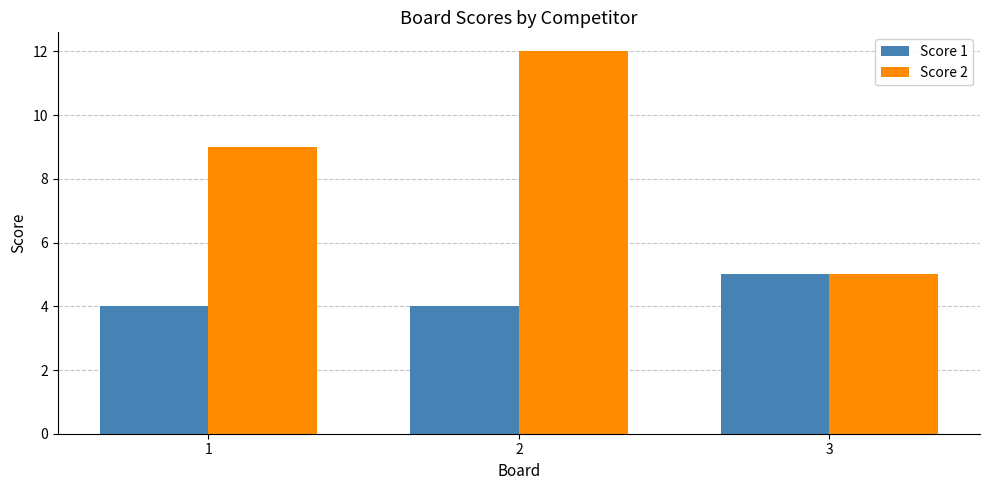

The value of Score 2 at 1 is 16. True or false?

False